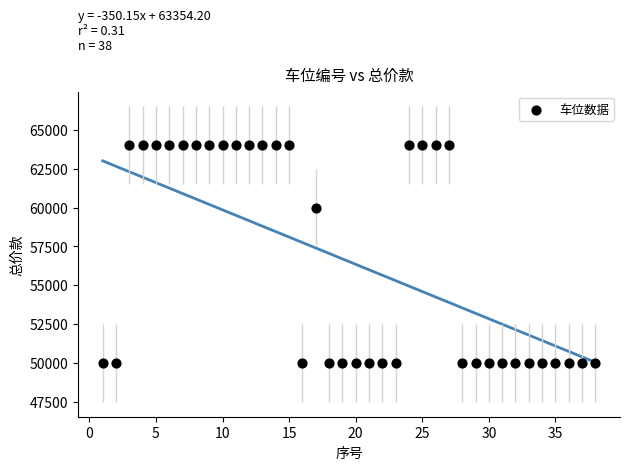

What Y value in the scatter plot is closest to 57000?

60000